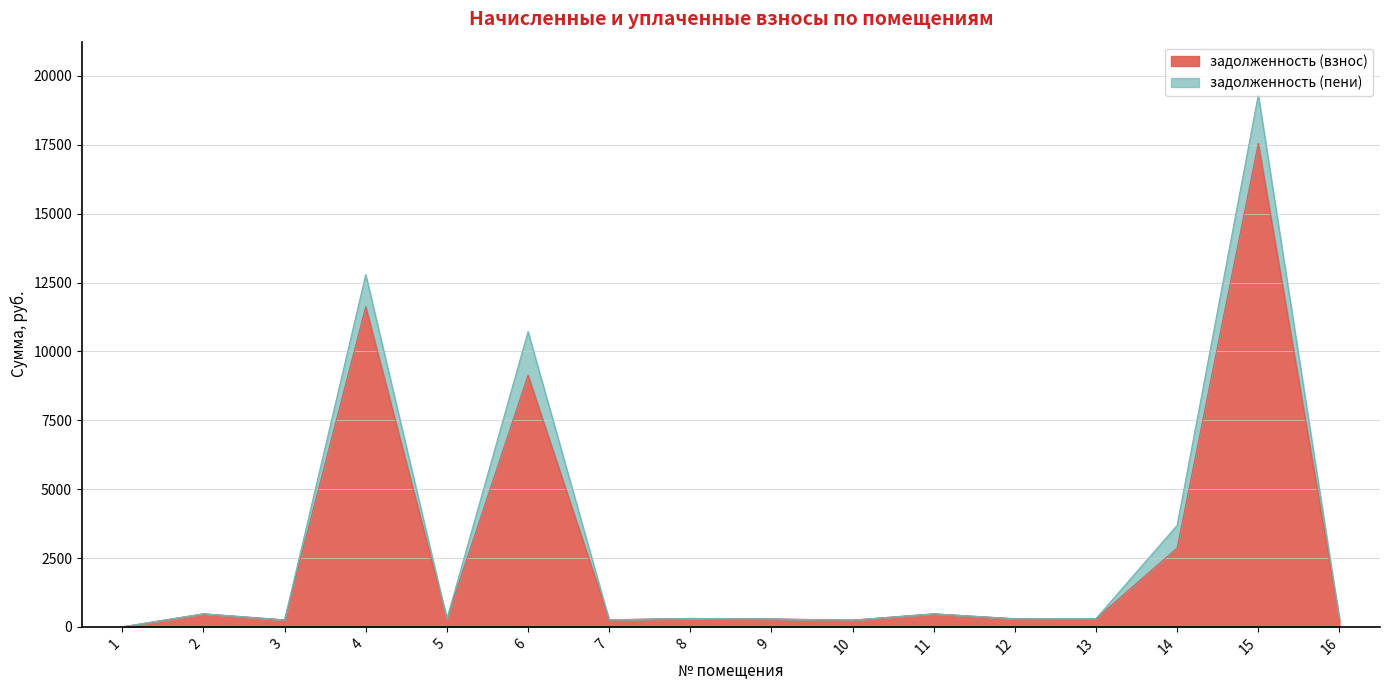

At which label does задолженность (пени) reach its peak?

15